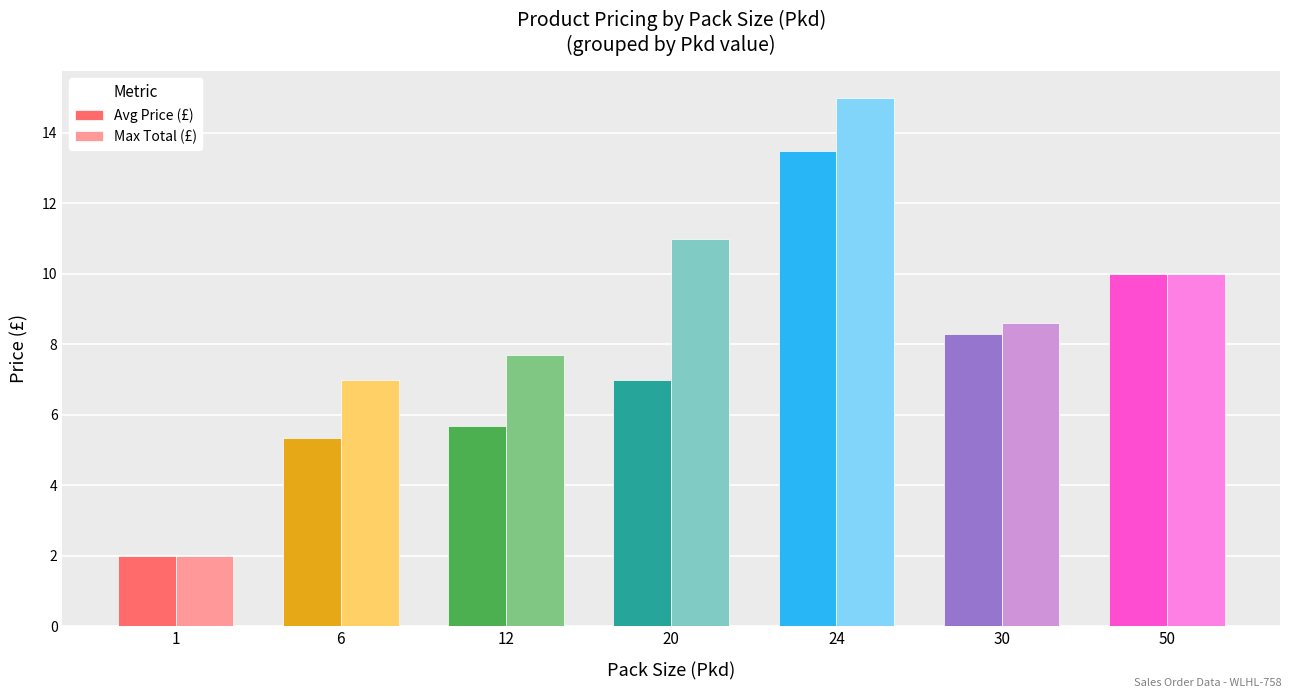

Which series has the largest range (max minus min)?

Max Total (£)